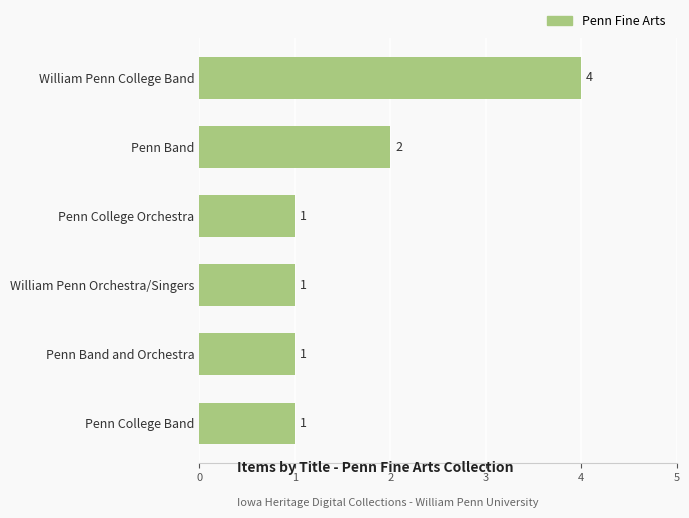

Between Penn Band and Orchestra and Penn Band, which is larger?

Penn Band